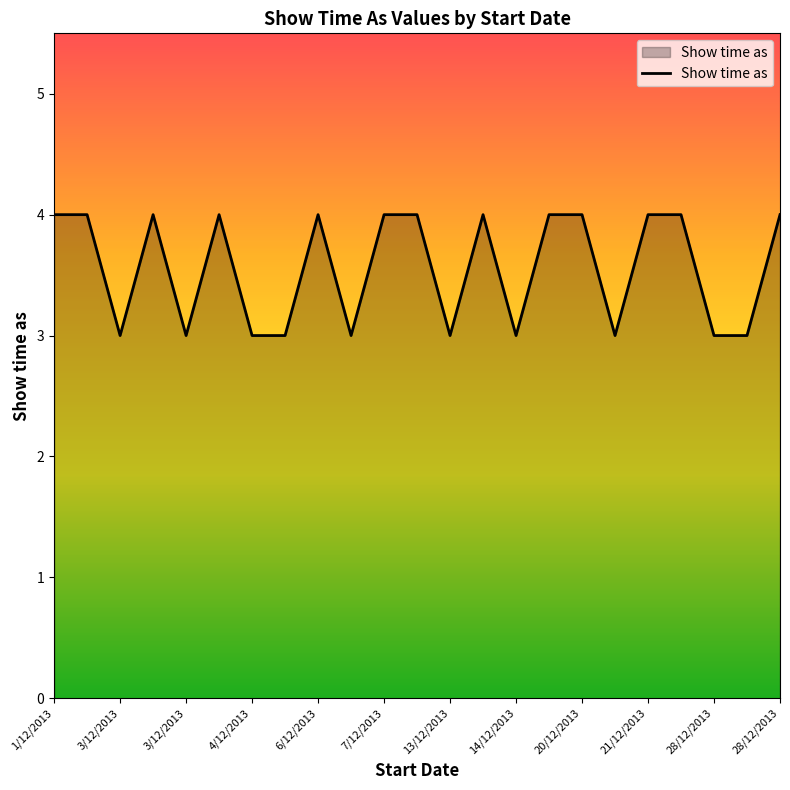

How many lines are shown in the chart?

1